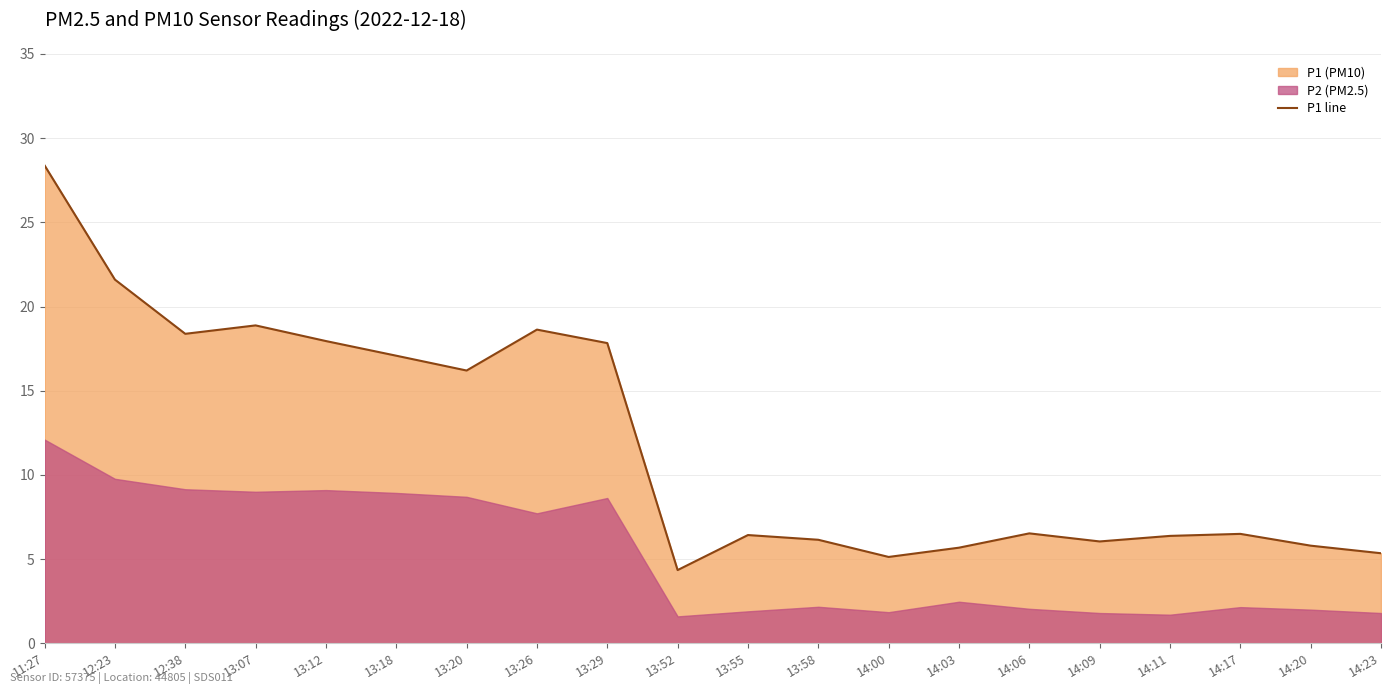

Where is the first local maximum?

13:07